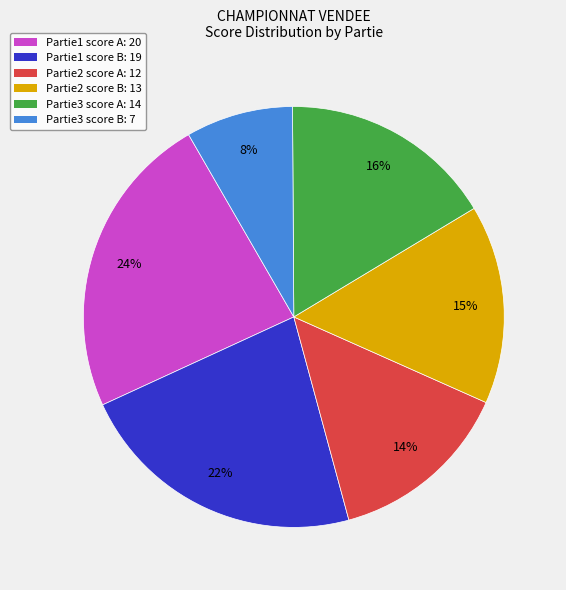

To the nearest percent, what is the average slice percentage?

17%